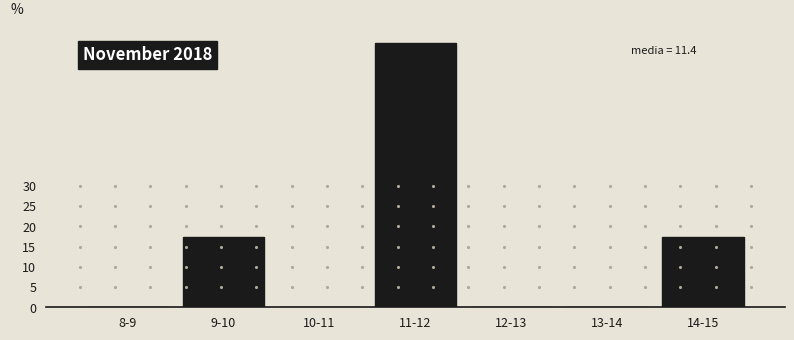

Reading left to right, list all the values displayed in this chart.

8-9=0.0	9-10=17.4	10-11=0.0	11-12=65.2	12-13=0.0	13-14=0.0	14-15=17.4